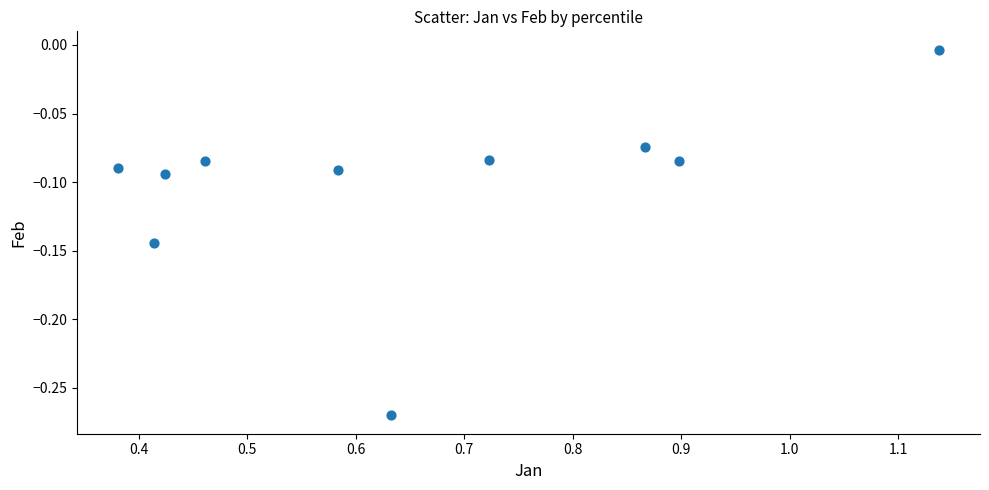

What is the range of X values (max minus min)?

0.8